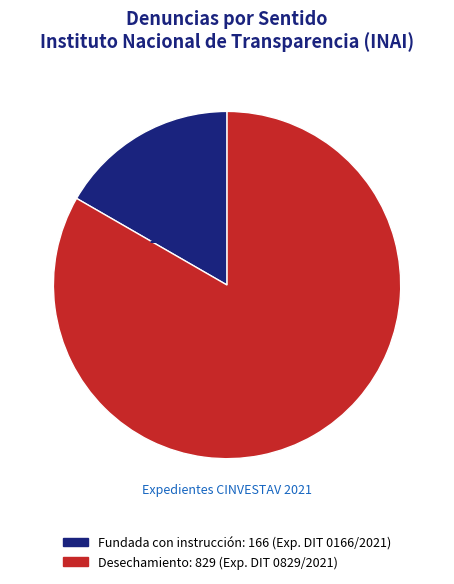

To the nearest percent, what percentage of the pie is DIT 0166/2021?

17%